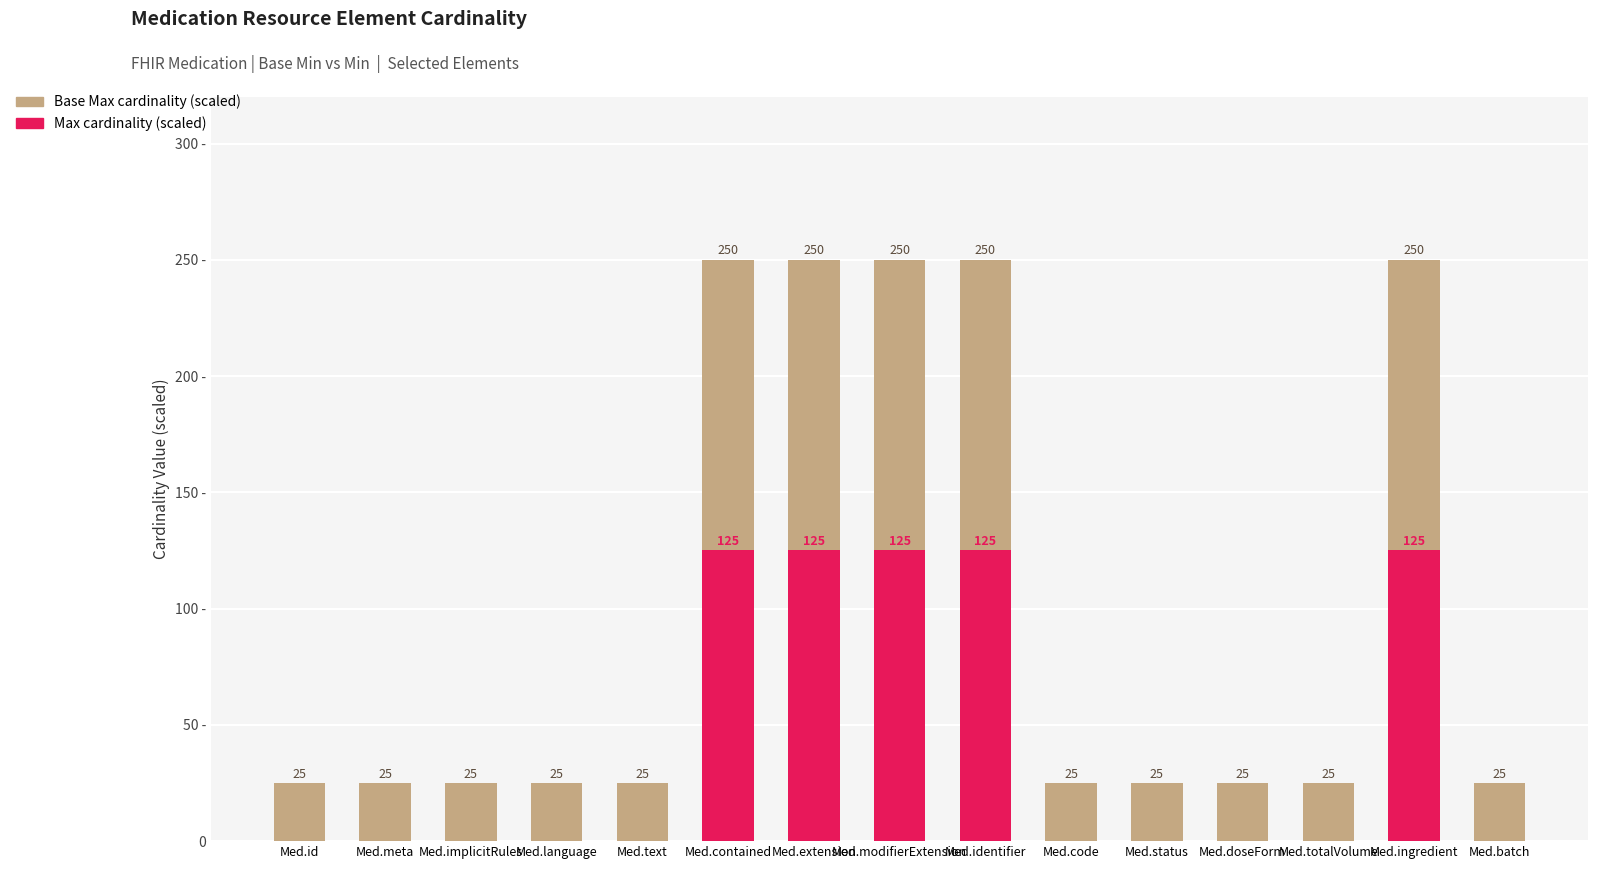

What is the sum of all Max cardinality (scaled) values?

625